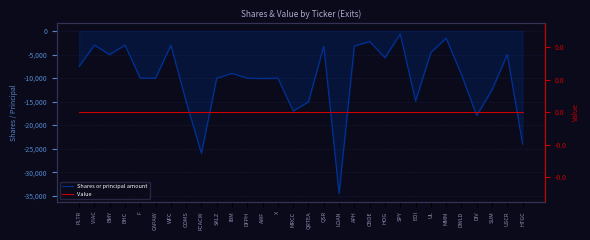

Read the Shares or principal amount value at DFPH, to the nearest 10.

-10000